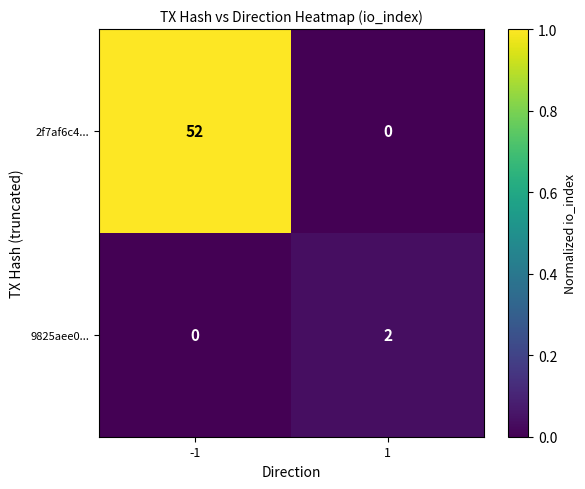

What is the greatest value displayed?

52